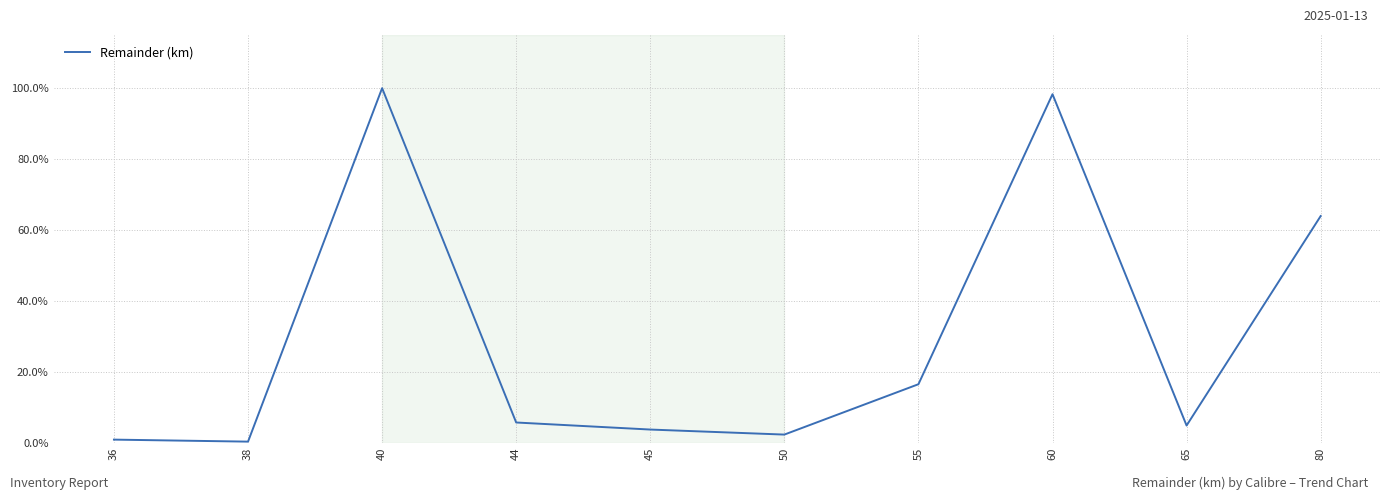

How many points are higher than both their immediate neighbors (excluding endpoints)?

2